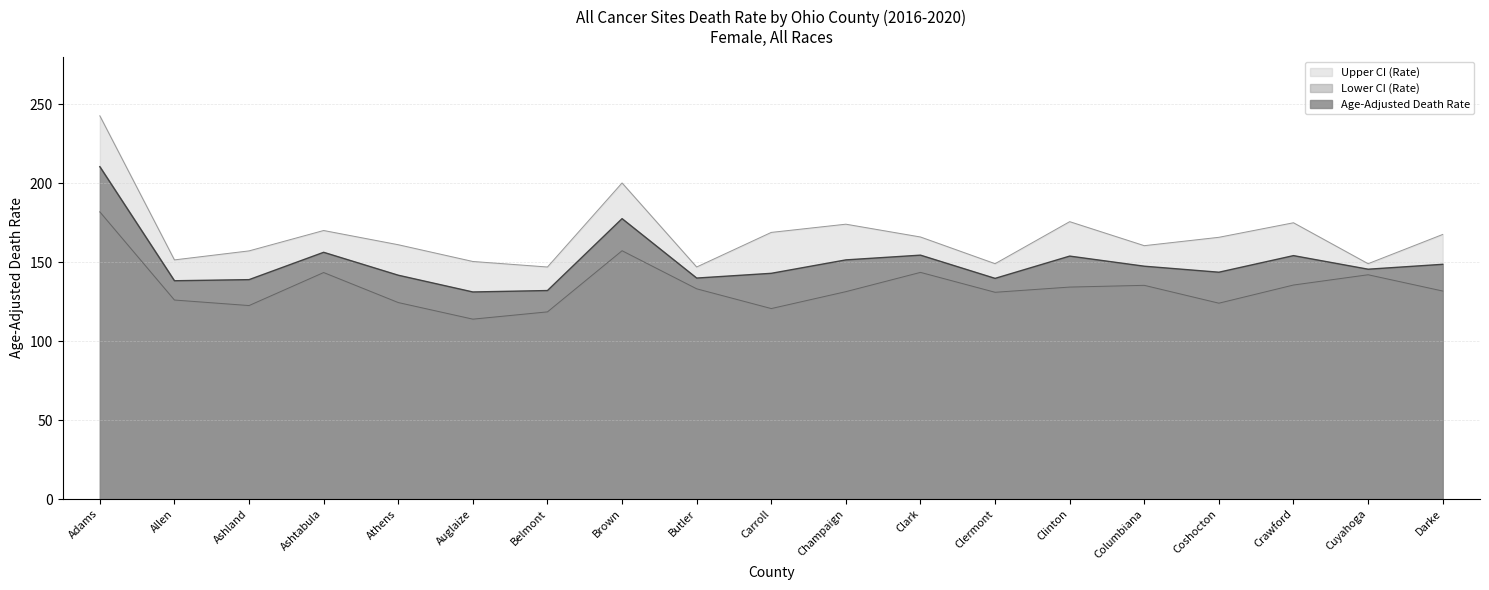

True or false: Age-Adjusted Death Rate and Lower CI (Rate) intersect in this chart.

False